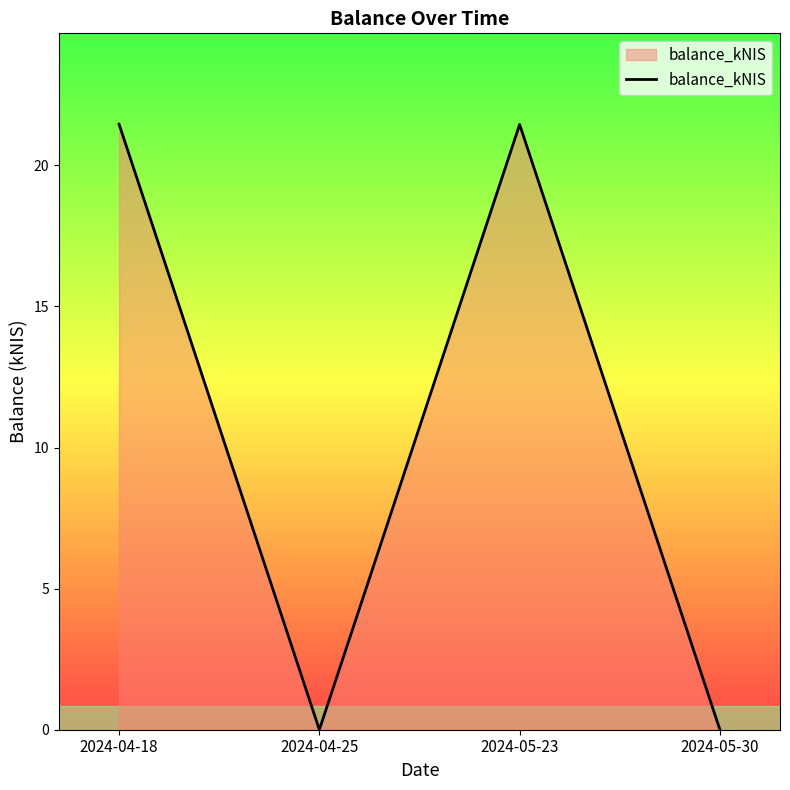

At which label does the data first exceed 21?

2024-04-18